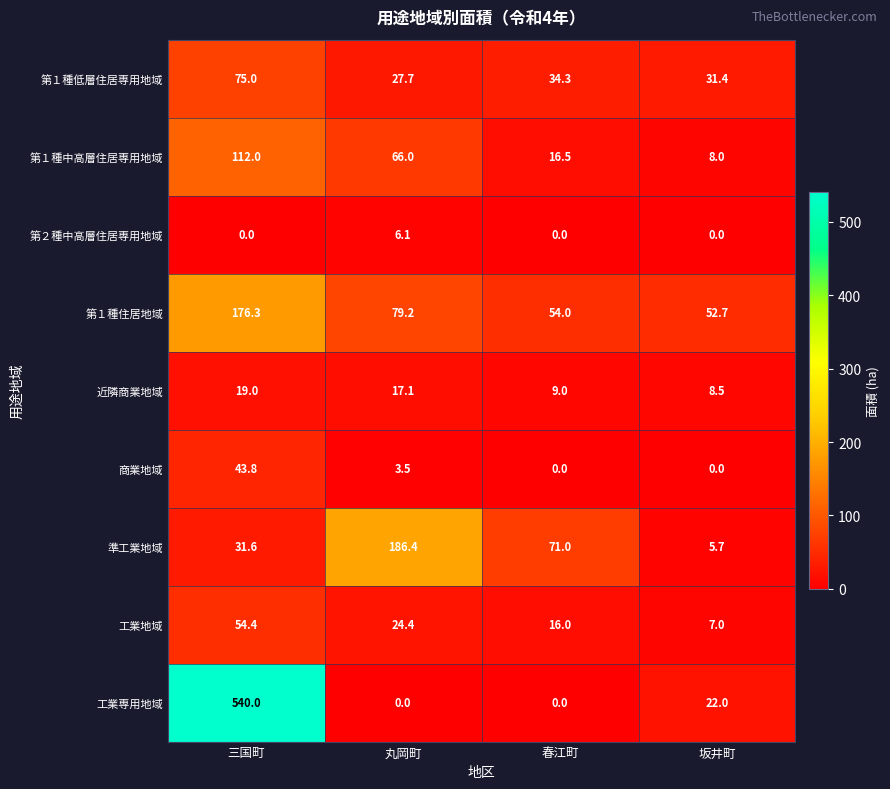

Where is 第１種低層住居専用地域 nearest to the value 51?

春江町